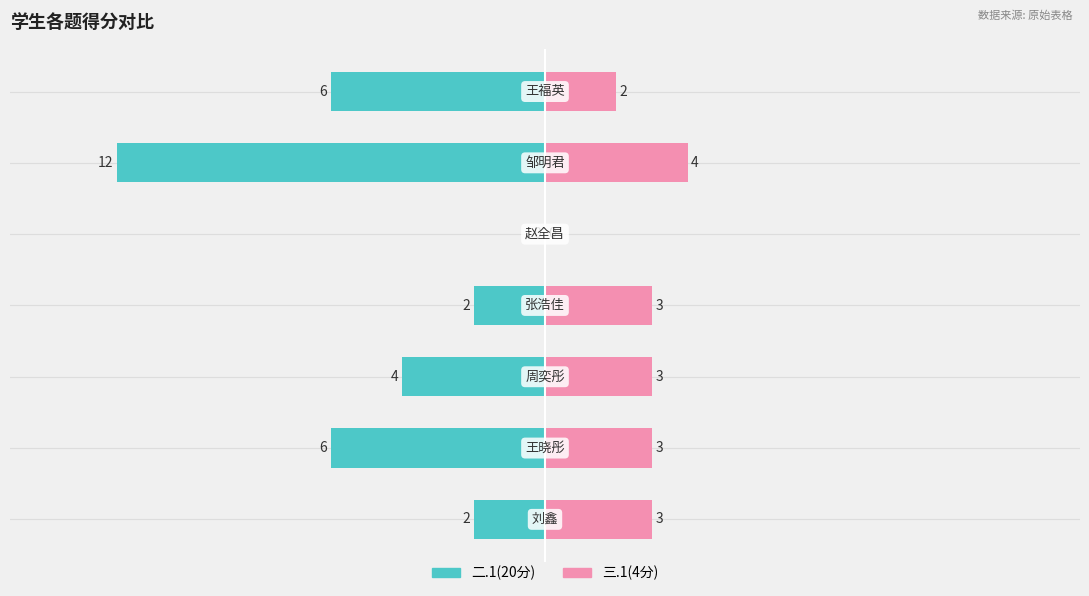

Which series has the widest spread of values?

二.1(20分)